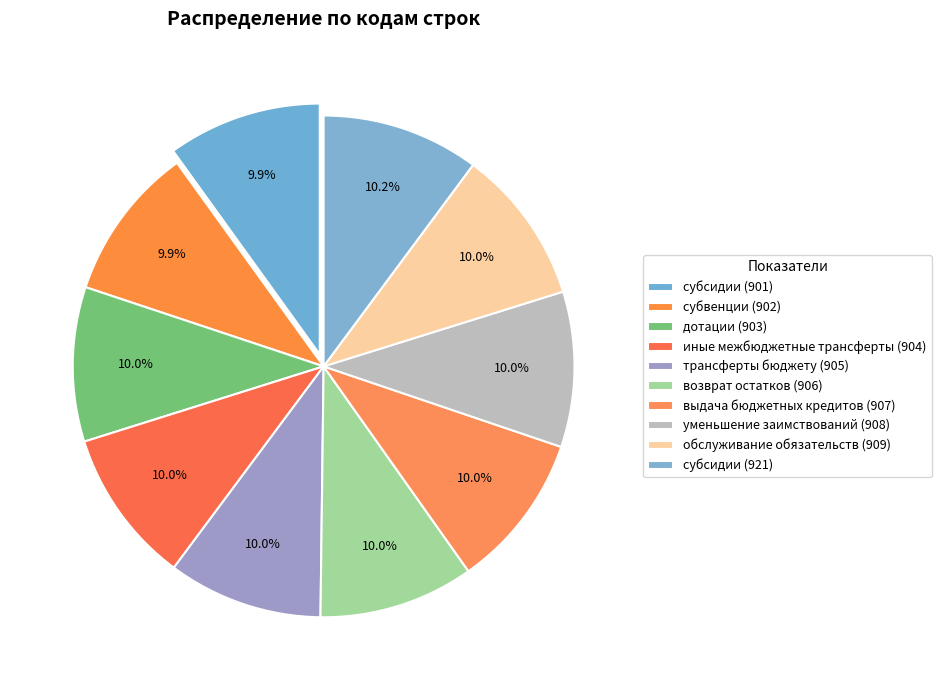

How many slices are in this pie chart?

10